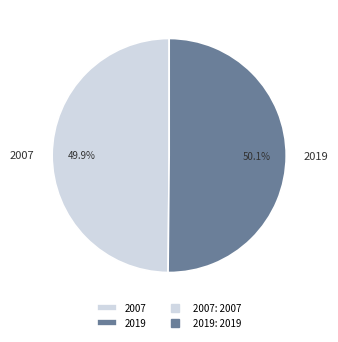

Does any single category account for the majority?

Yes